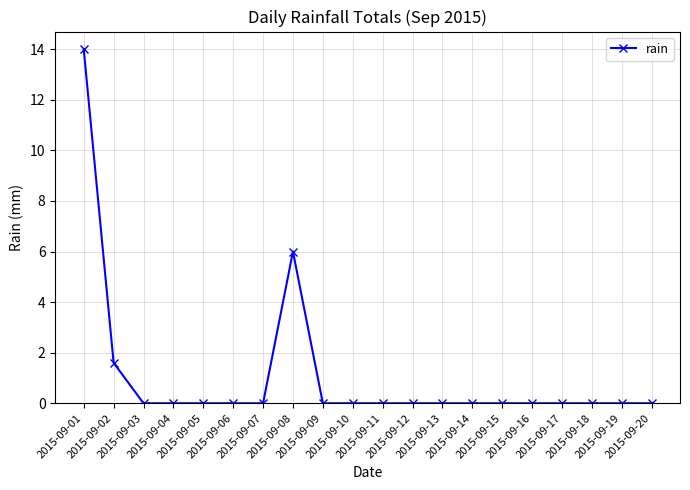

What is the average value?

1.1